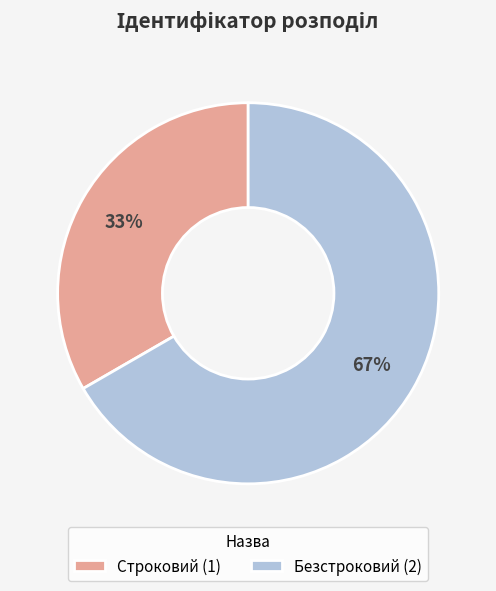

Does any single category account for the majority?

Yes